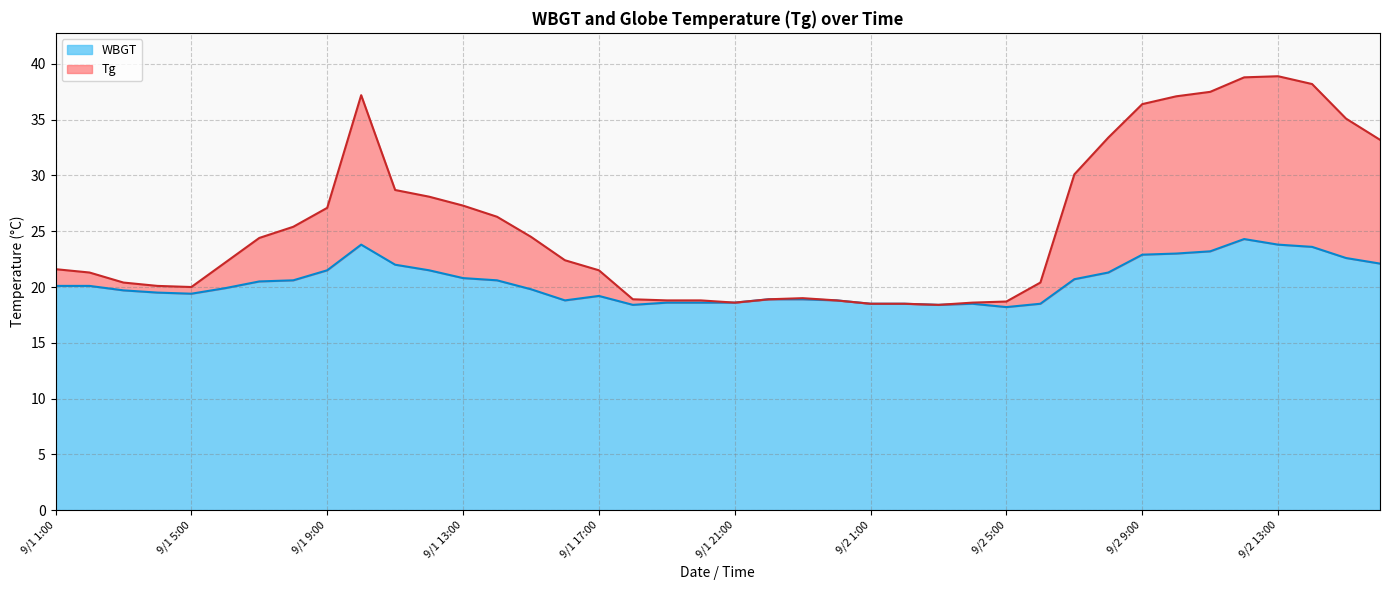

What are all the series names shown in the legend?

WBGT, Tg